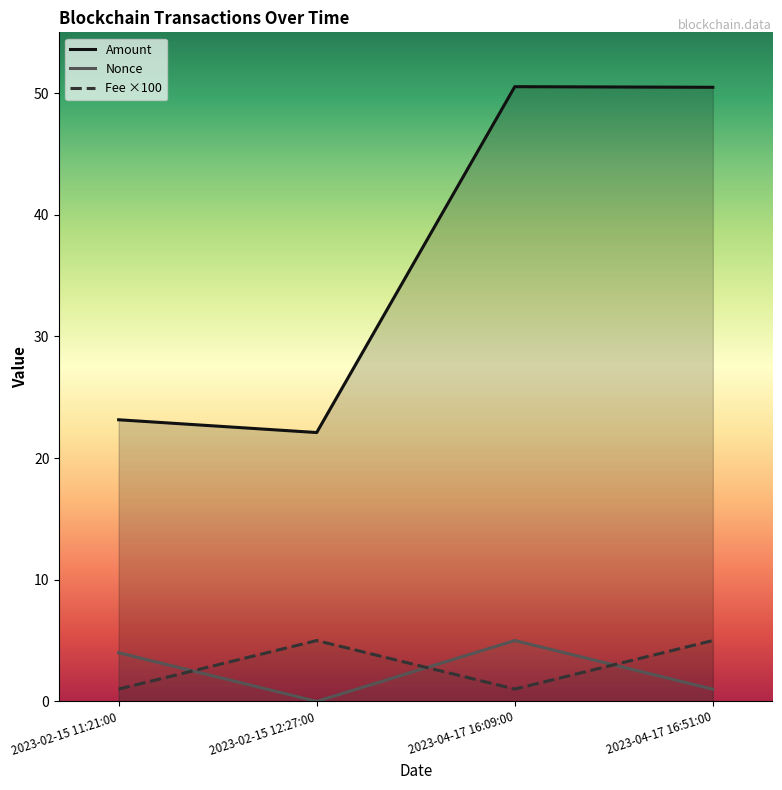

At how many categories does at least one series exceed 26?

2